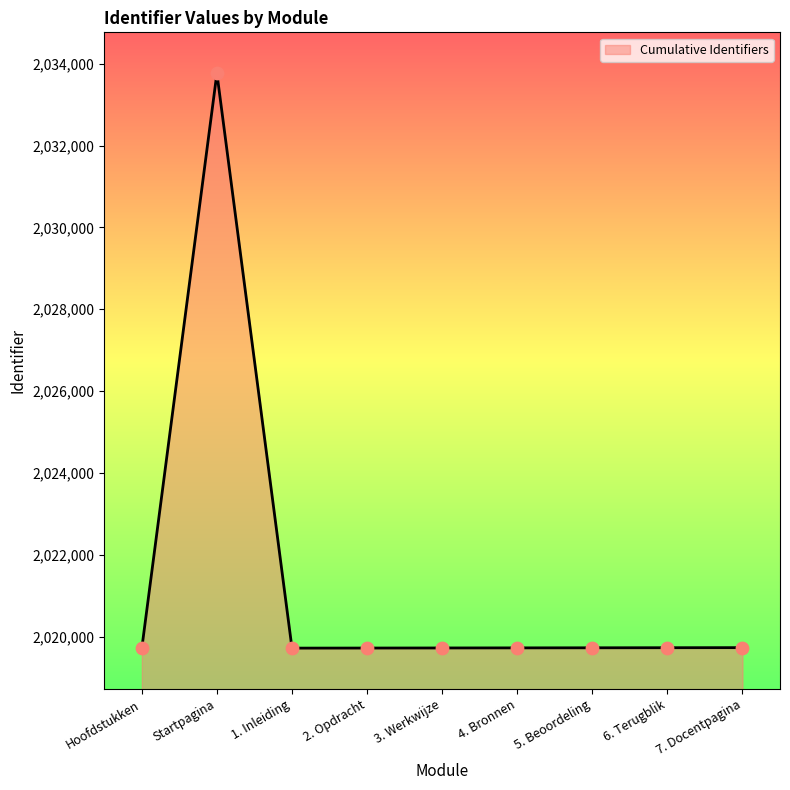

Approximately how many times larger is the value at Startpagina compared to 2. Opdracht?

1.0